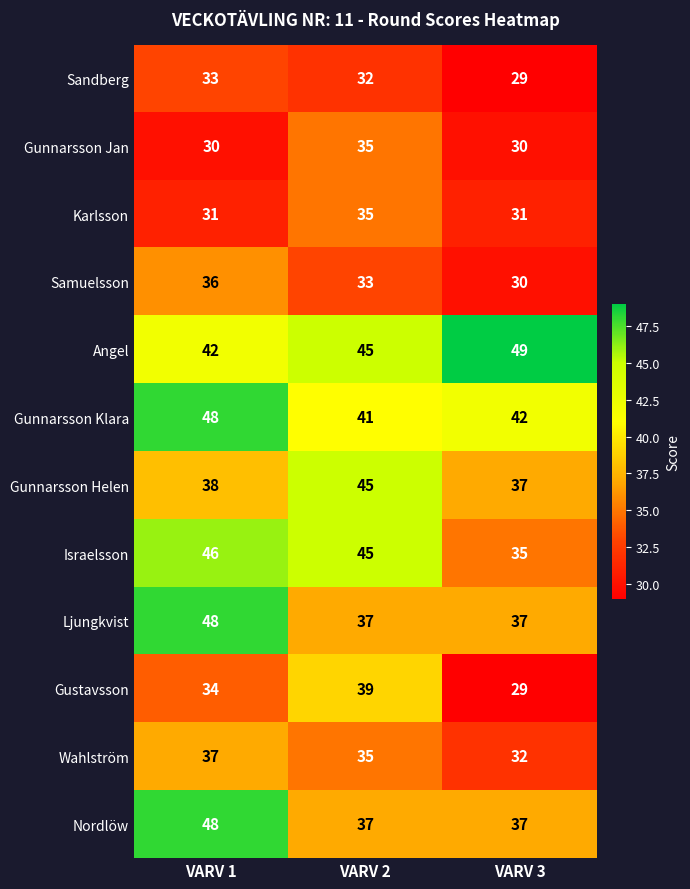

At which category does the chart reach its peak across all series?

VARV 3